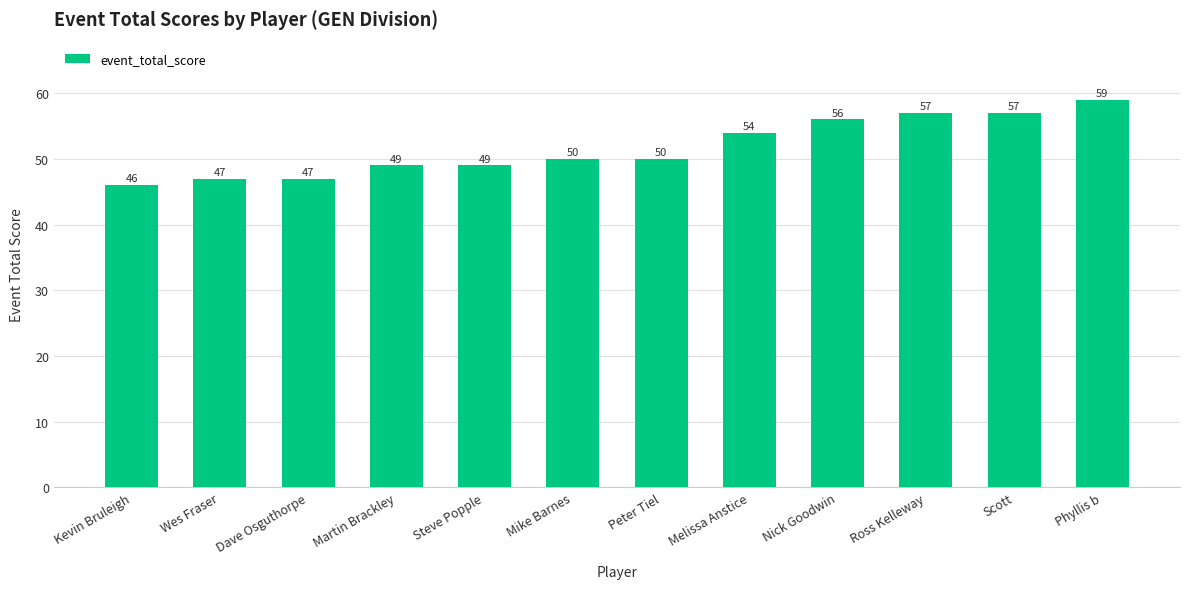

What value does the data have at Kevin Bruleigh?

46